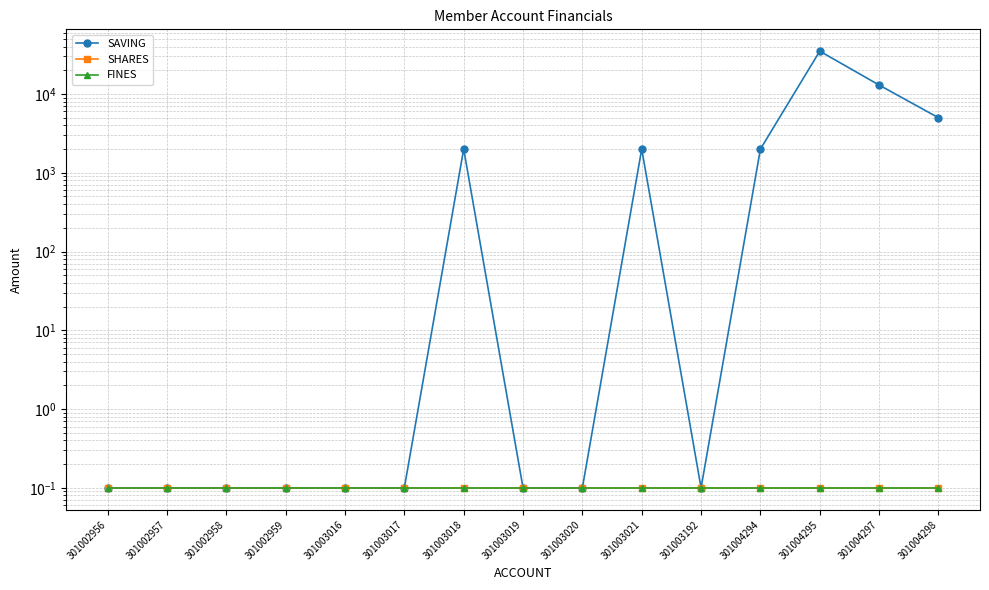

True or false: SHARES and FINES intersect in this chart.

False